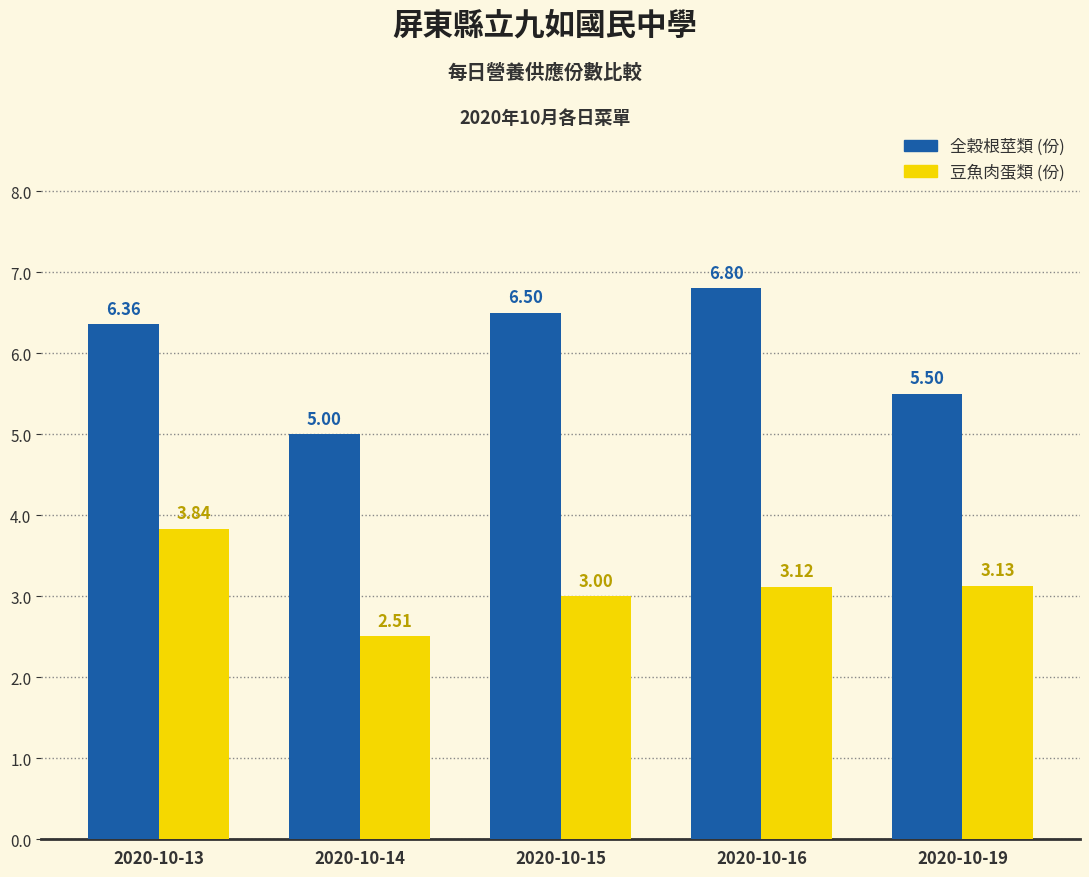

Which label corresponds to the largest value in the chart?

2020-10-16